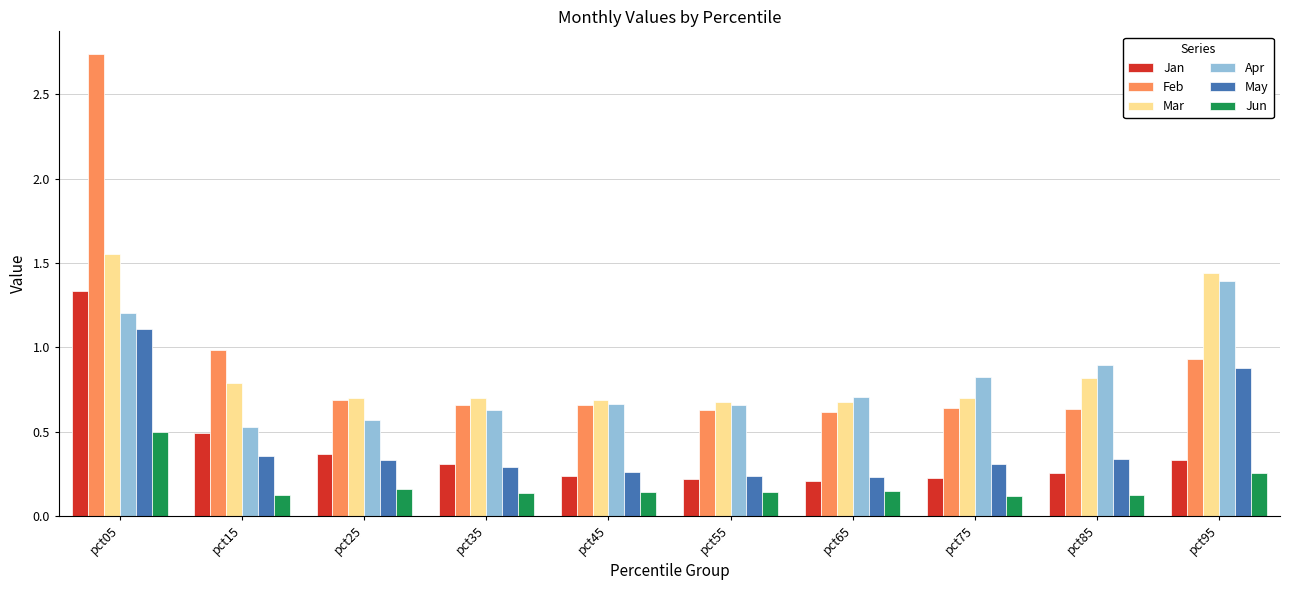

What are all the series names shown in the legend?

Jan, Feb, Mar, Apr, May, Jun